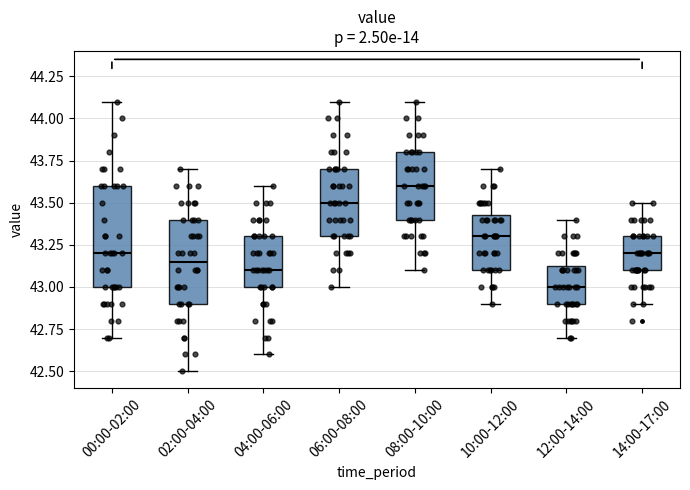

Reading left to right, transcribe this box plot: for each box, give where its median line is, the range the box spans, and where its two whiskers end, as read against the y-axis. The values are not printed on the chart, so give them approximately, as read against the axis.

00:00-02:00: median 43.20, box 43.00 to 43.60, whiskers 42.70 to 44.10
02:00-04:00: median 43.15, box 42.90 to 43.40, whiskers 42.50 to 43.70
04:00-06:00: median 43.10, box 43.00 to 43.30, whiskers 42.60 to 43.60
06:00-08:00: median 43.50, box 43.30 to 43.70, whiskers 43.00 to 44.10
08:00-10:00: median 43.60, box 43.40 to 43.80, whiskers 43.10 to 44.10
10:00-12:00: median 43.30, box 43.10 to 43.45, whiskers 42.90 to 43.70
12:00-14:00: median 43.00, box 42.90 to 43.15, whiskers 42.70 to 43.40
14:00-17:00: median 43.20, box 43.10 to 43.30, whiskers 42.90 to 43.50